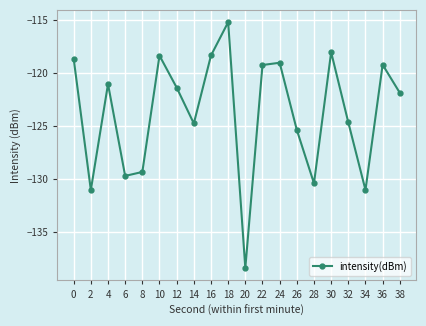

The chart shows a value of -121.9 at 38. True or false?

True